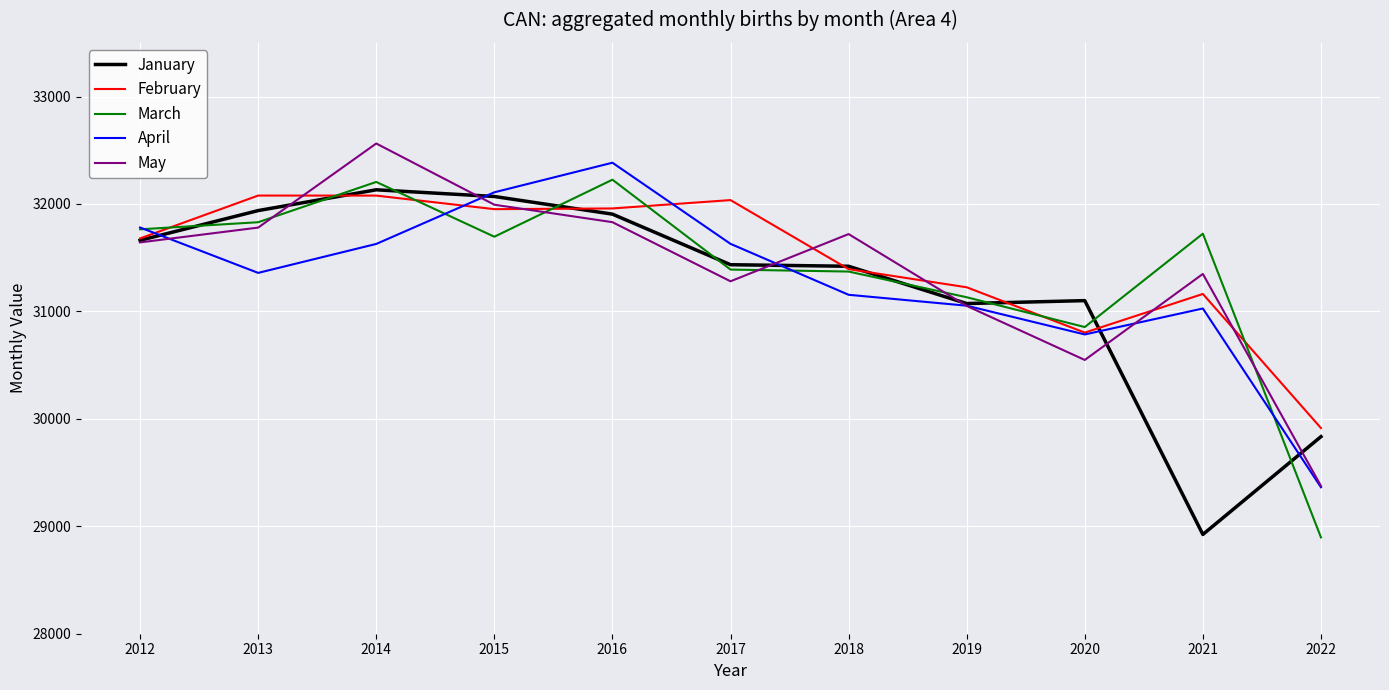

How many lines are shown in the chart?

5